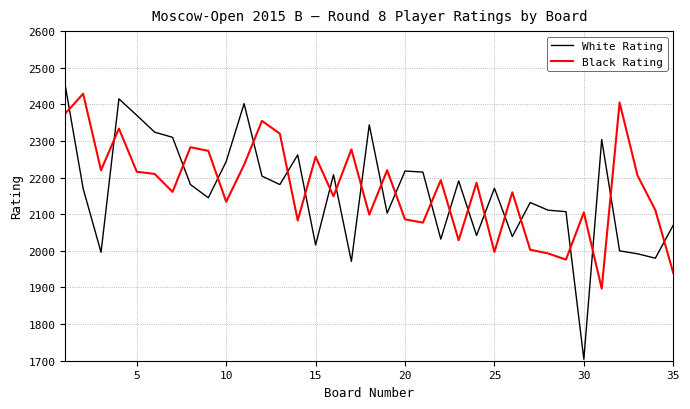

True or false: White Rating and Black Rating intersect in this chart.

True